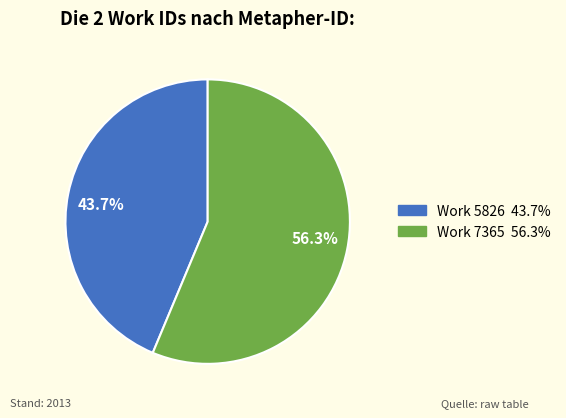

What is the ratio of the value at 5826 to the value at 7365?

0.8